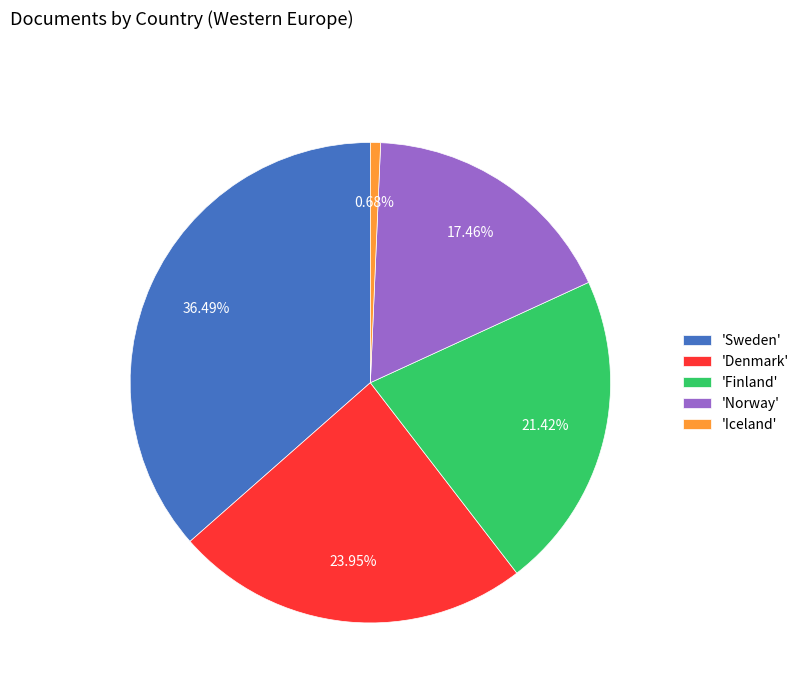

Combined, do 'Denmark' and 'Finland' account for over 50%?

No